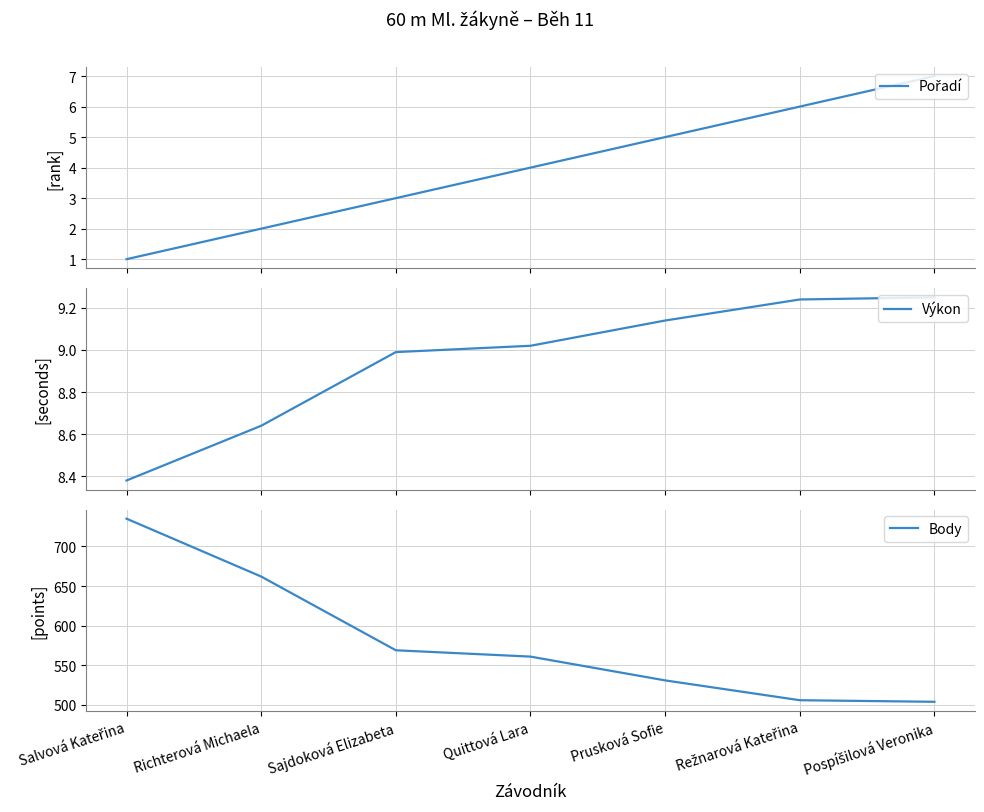

True or false: Pořadí has more than 2 interior local peaks.

False